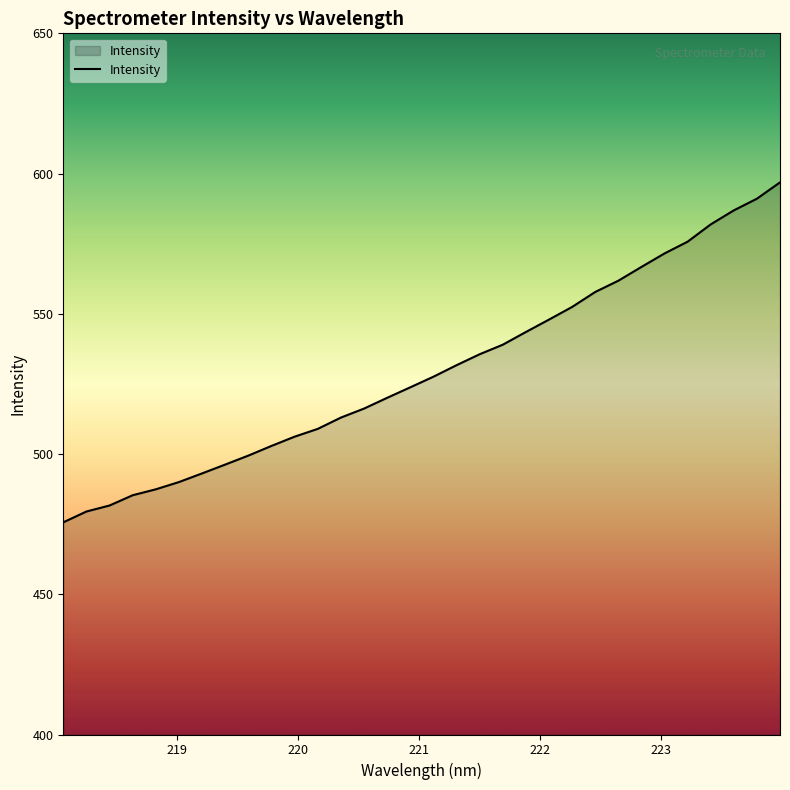

Count the number of data series in this chart.

1